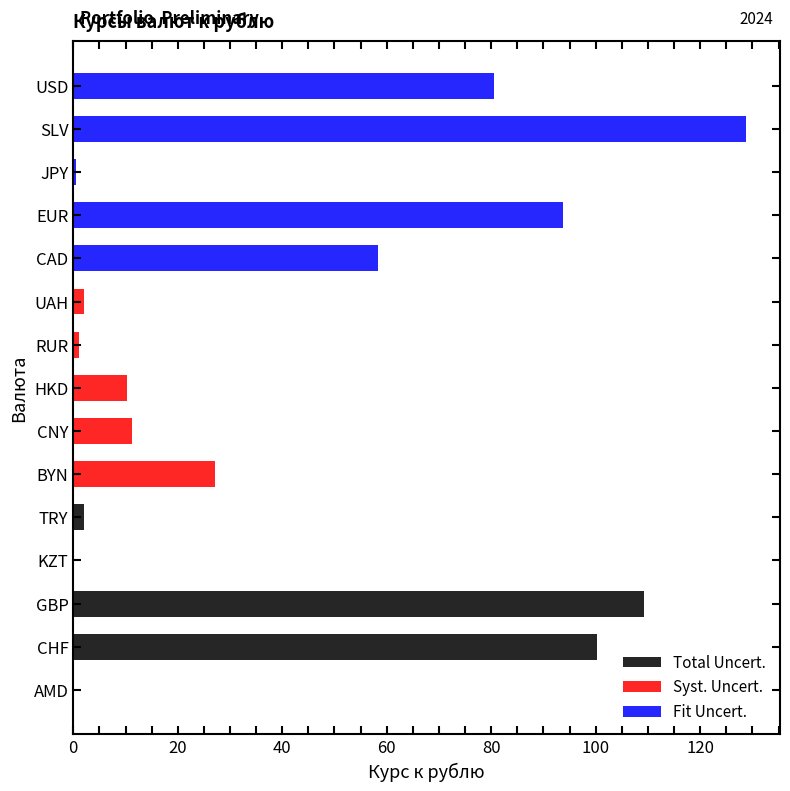

Is it true that Syst. Uncert. equals 0.6 at RUR?

False